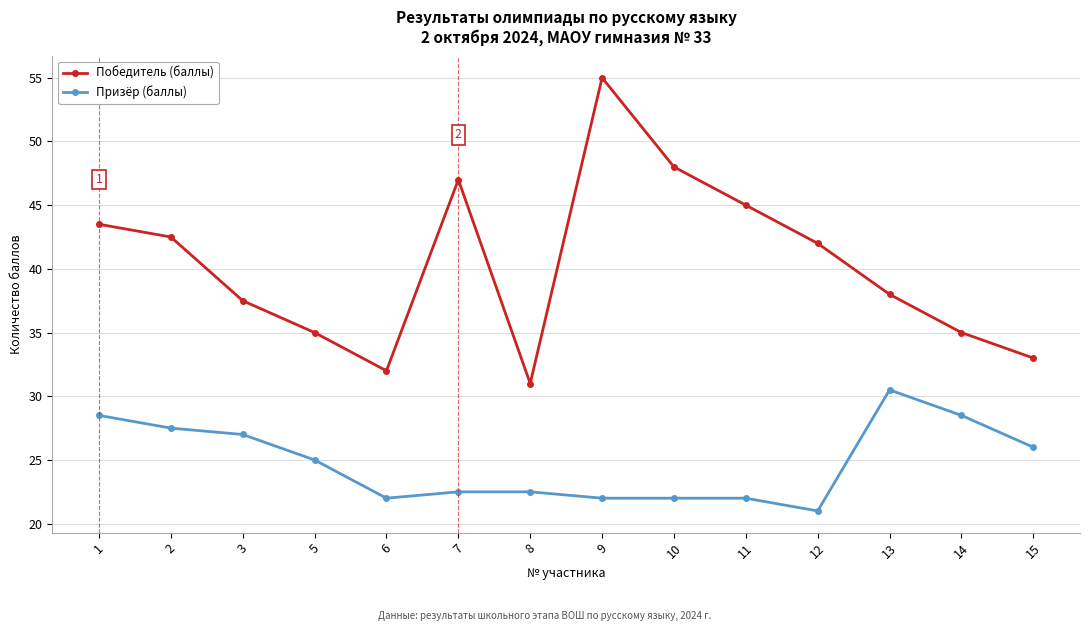

Between 11 and 15, which series saw the biggest shift?

Победитель (баллы)